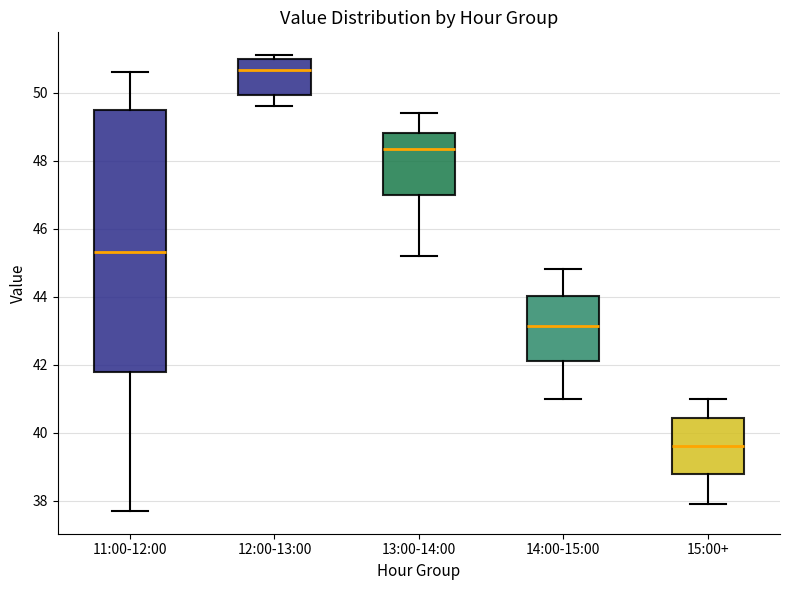

Which box has the highest median line?

12:00-13:00